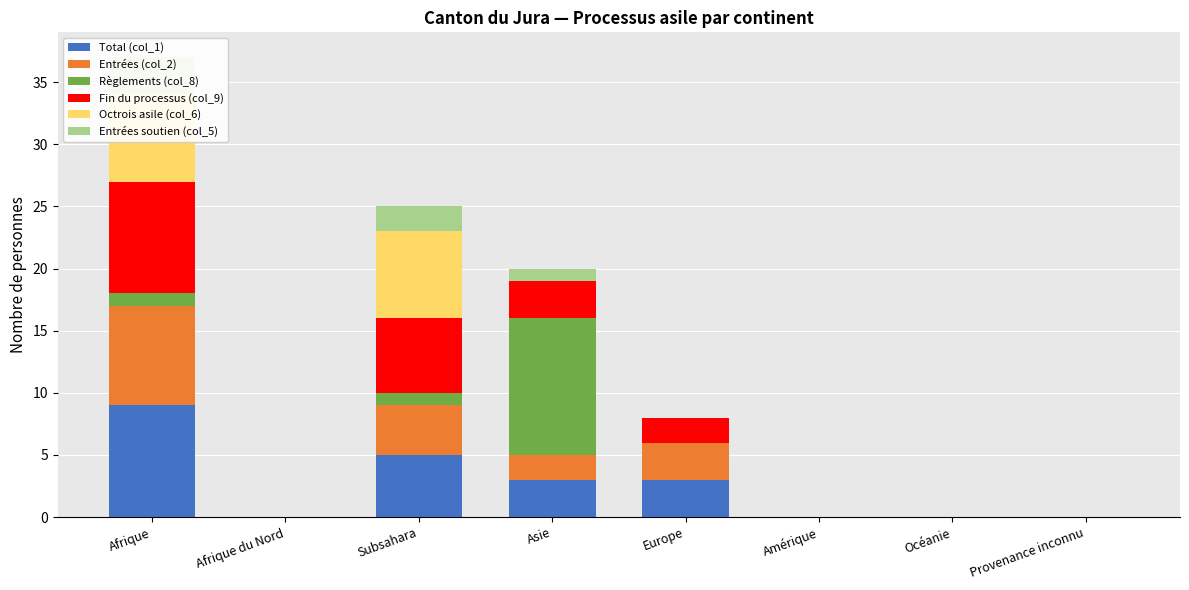

True or false: Entrées (col_2) has a value of 0 at Provenance inconnu.

True